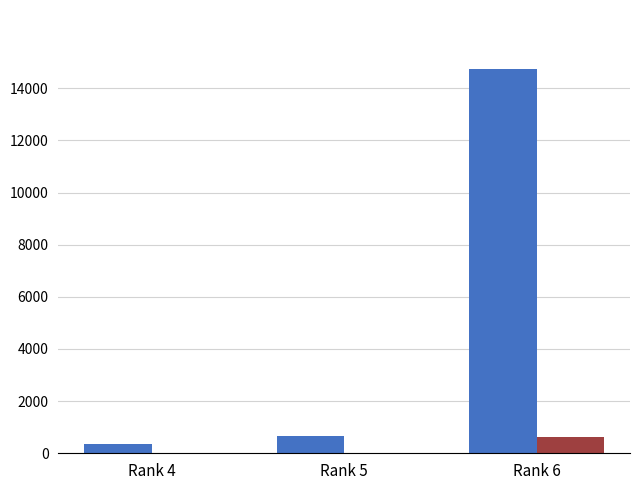

At which category is the sum across all series the highest?

Rank 6